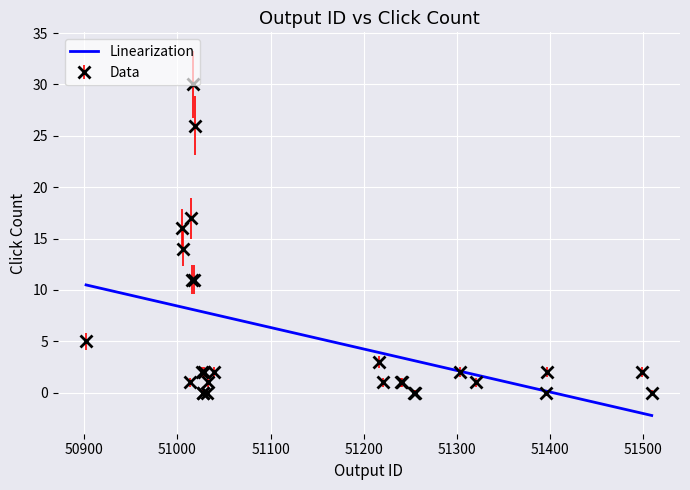

Which series has the widest spread of values?

Data